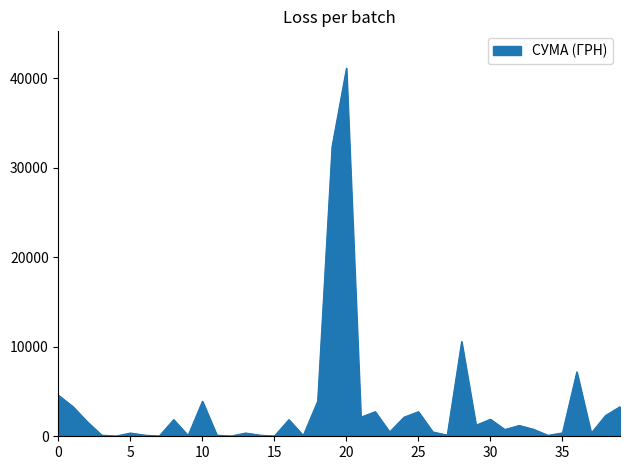

What is the smallest value displayed?

31.6